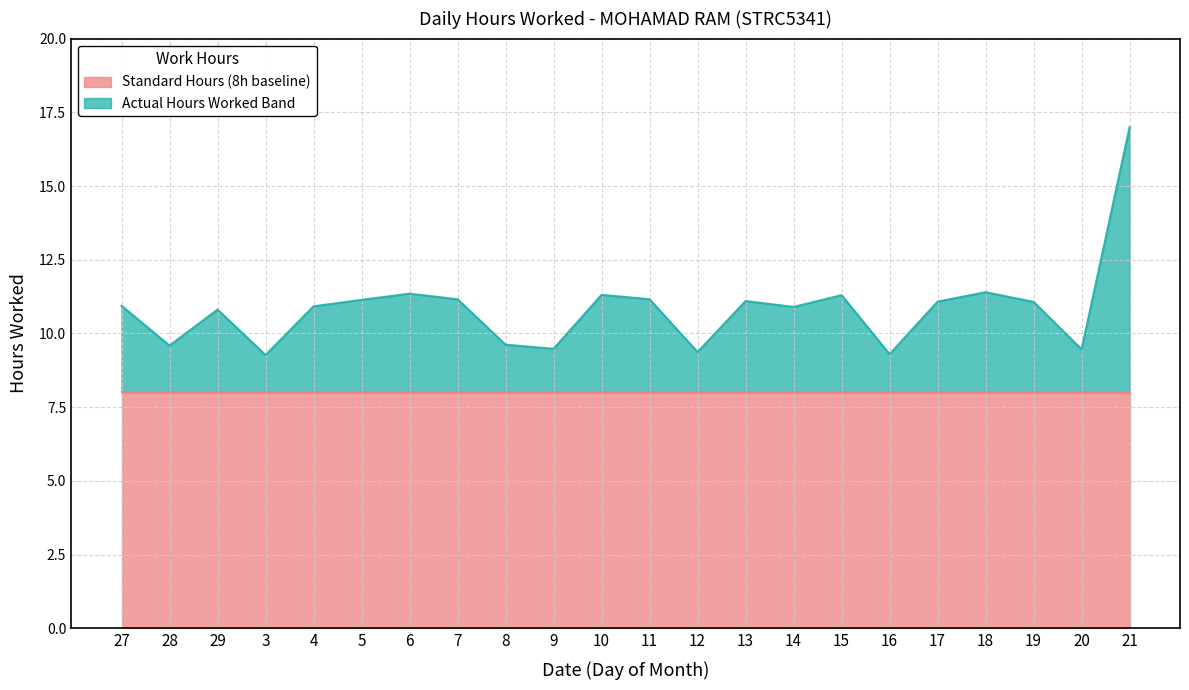

The value at 21 is 7.8. True or false?

False